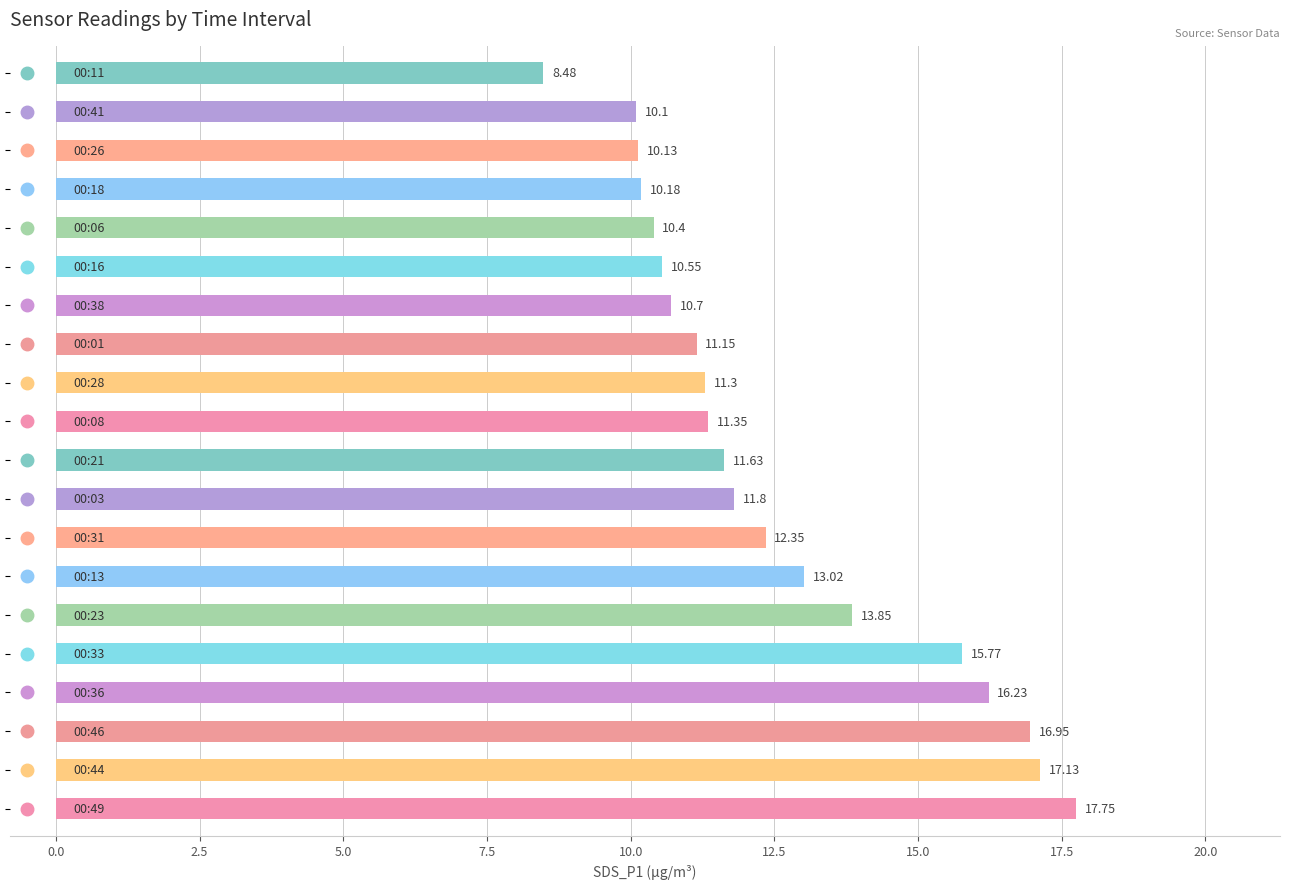

What is the difference between the second highest and second lowest values?

7.0